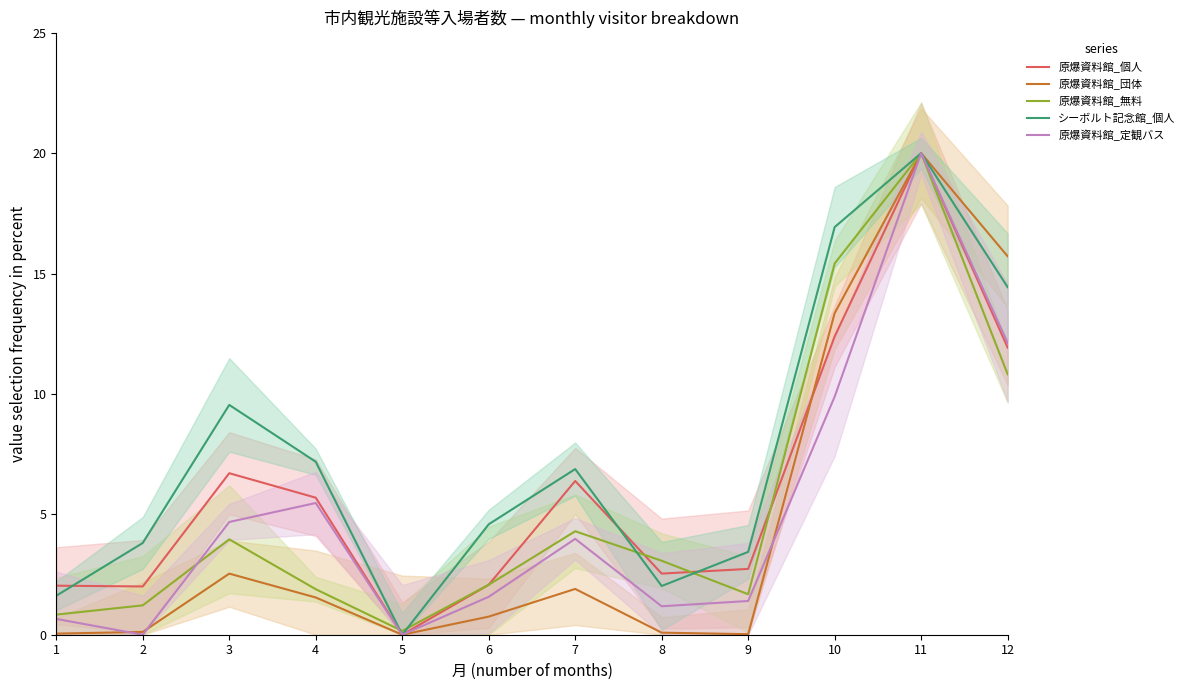

Reading left to right, what are all the values shown in this chart?

原爆資料館_個人: 1=2.0	2=2.0	3=6.7	4=5.7	5=0.0	6=2.1	7=6.4	8=2.5	9=2.7	10=12.4	11=20.0	12=11.9
原爆資料館_団体: 1=0.0	2=0.1	3=2.5	4=1.5	5=0.0	6=0.8	7=1.9	8=0.1	9=0.0	10=13.4	11=20.0	12=15.7
原爆資料館_無料: 1=0.8	2=1.2	3=4.0	4=1.9	5=0.2	6=2.1	7=4.3	8=3.1	9=1.7	10=15.4	11=20.0	12=10.8
シーボルト記念館_個人: 1=1.6	2=3.8	3=9.5	4=7.2	5=0.0	6=4.6	7=6.9	8=2.0	9=3.4	10=16.9	11=20.0	12=14.4
原爆資料館_定観バス: 1=0.7	2=0.0	3=4.7	4=5.5	5=0.0	6=1.6	7=4.0	8=1.2	9=1.4	10=9.9	11=20.0	12=12.1